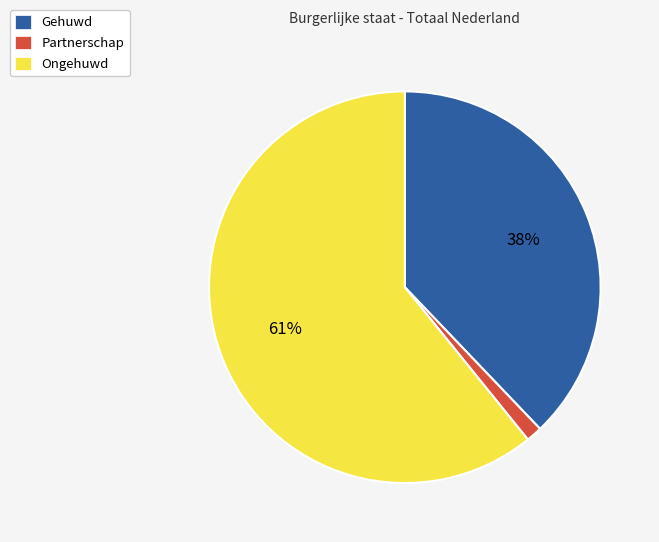

Is Gehuwd the majority of the pie?

No